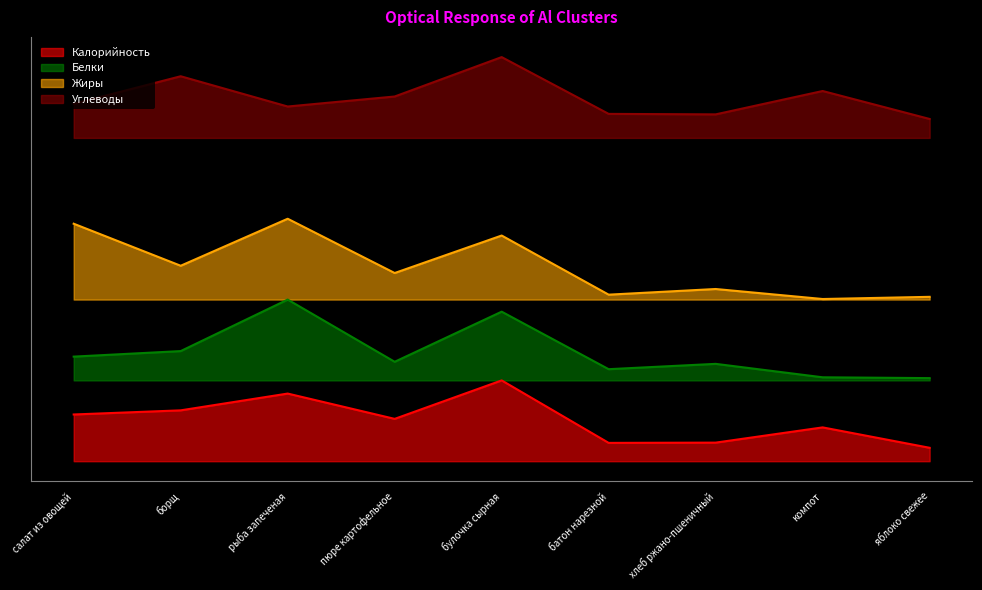

At how many categories does at least one series exceed 133?

9